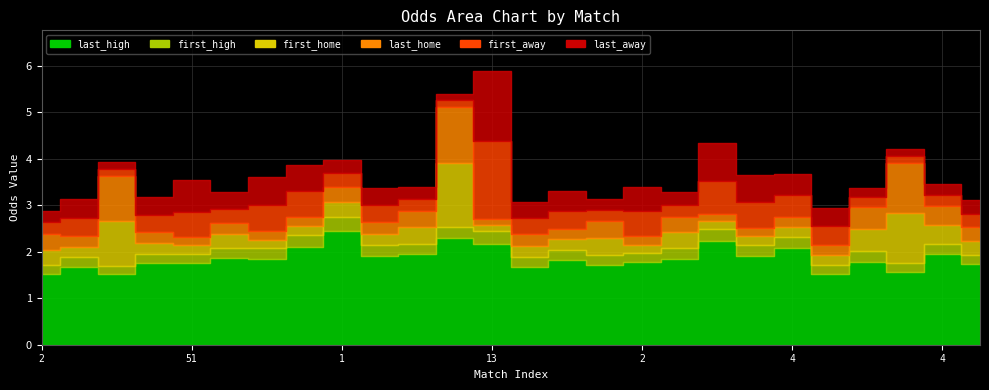

Rank the series at 34 from highest to lowest value.

last_away, first_away, first_home, last_home, last_high, first_high